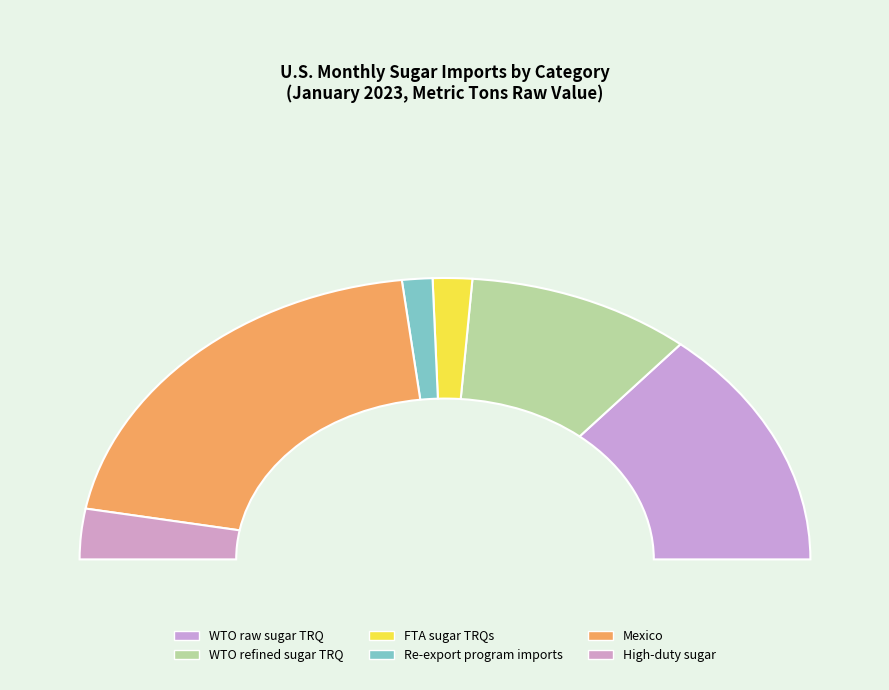

To the nearest percent, what is the difference between the WTO raw sugar TRQ and FTA sugar TRQs slice percentages?

24%